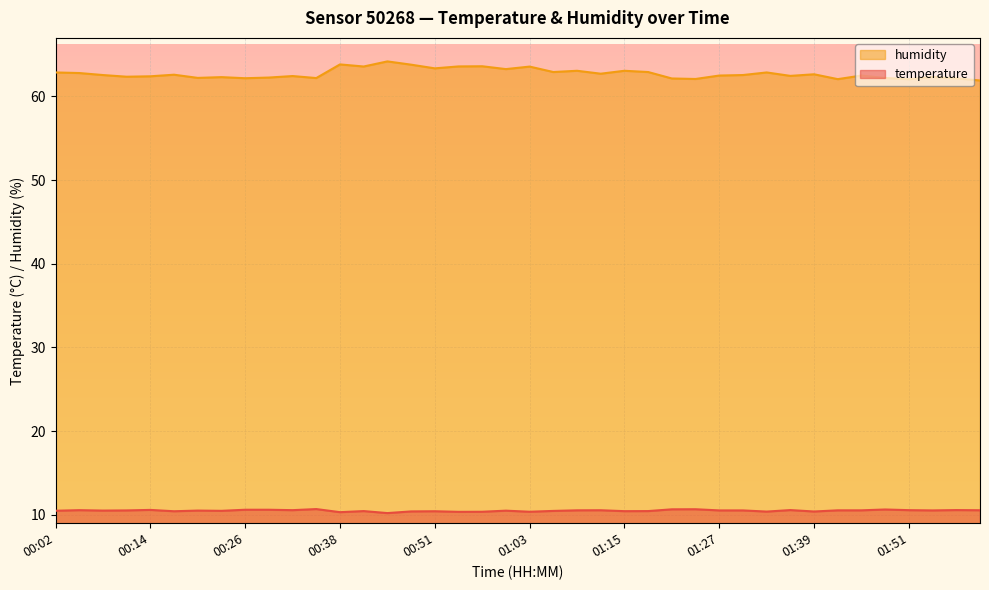

What is the spread (max minus min) of values at 00:51?

52.9